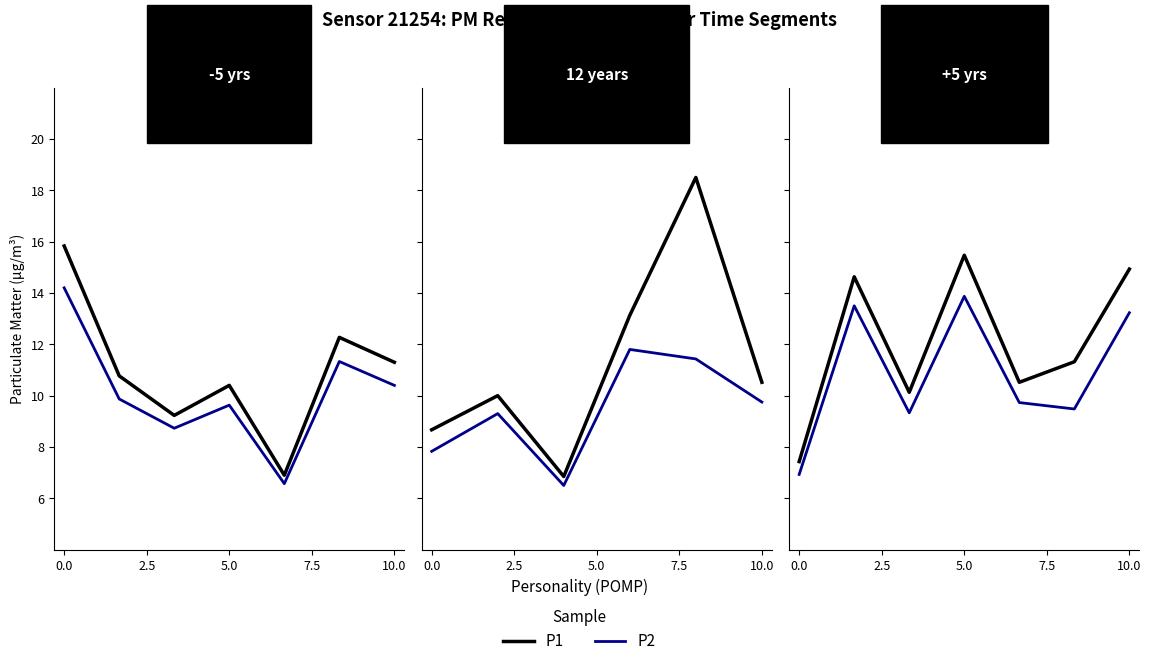

Does the chart have visible grid lines?

No